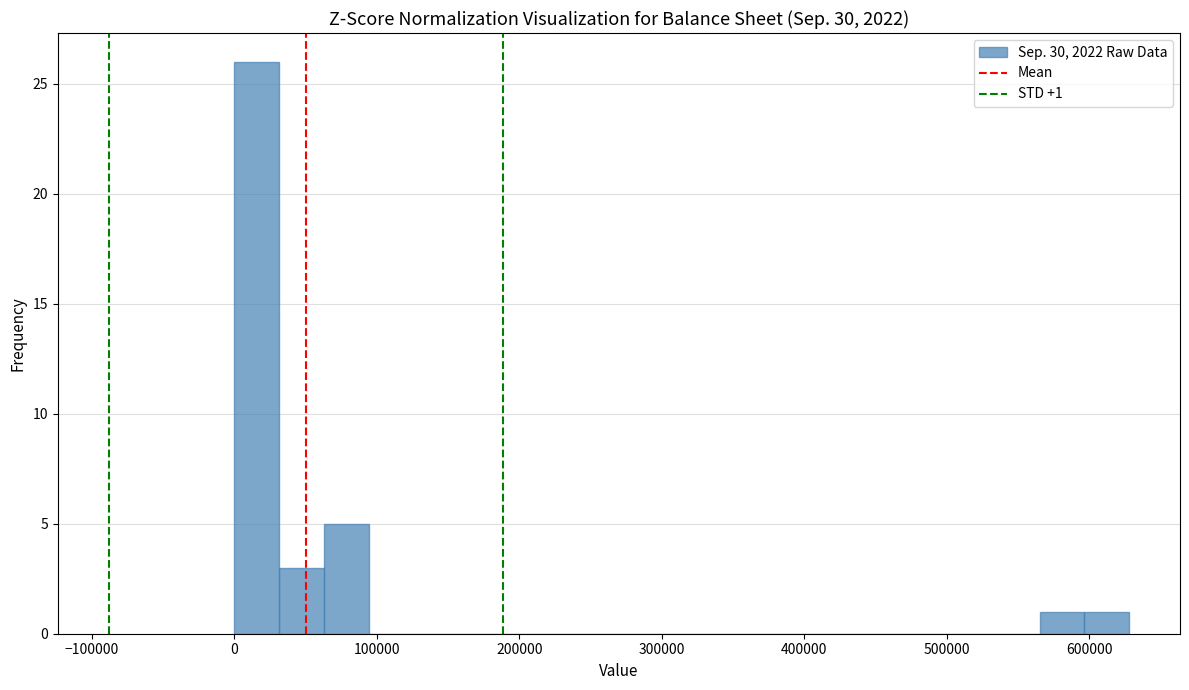

Around what value on the x-axis is the tallest bar? Give the approximate position of its centre, as read against the axis.

20000